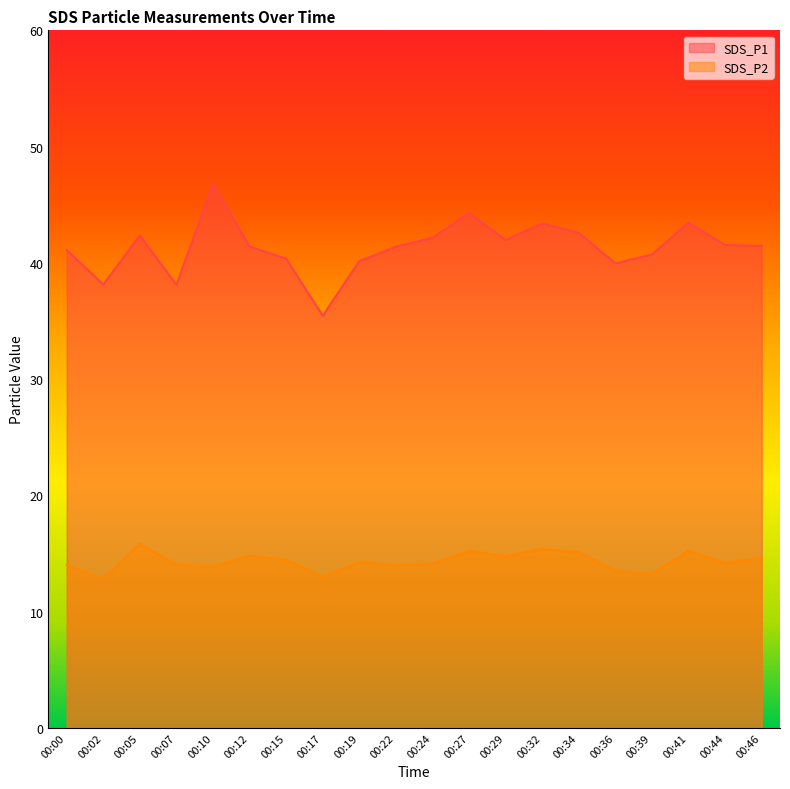

Is it true that SDS_P2 equals 15.2 at 00:41?

True